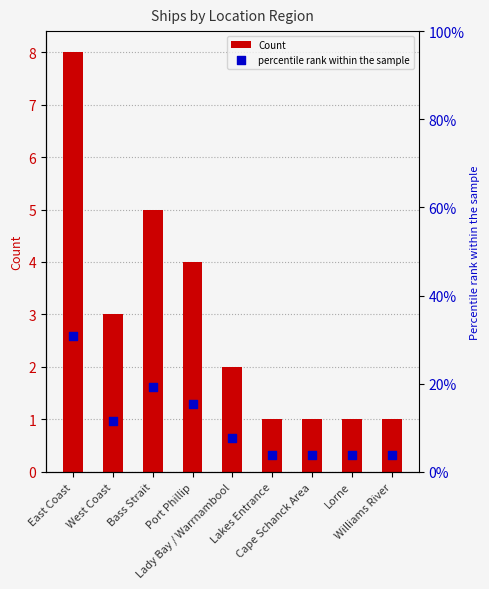

Which series contains the lowest Y value?

Count